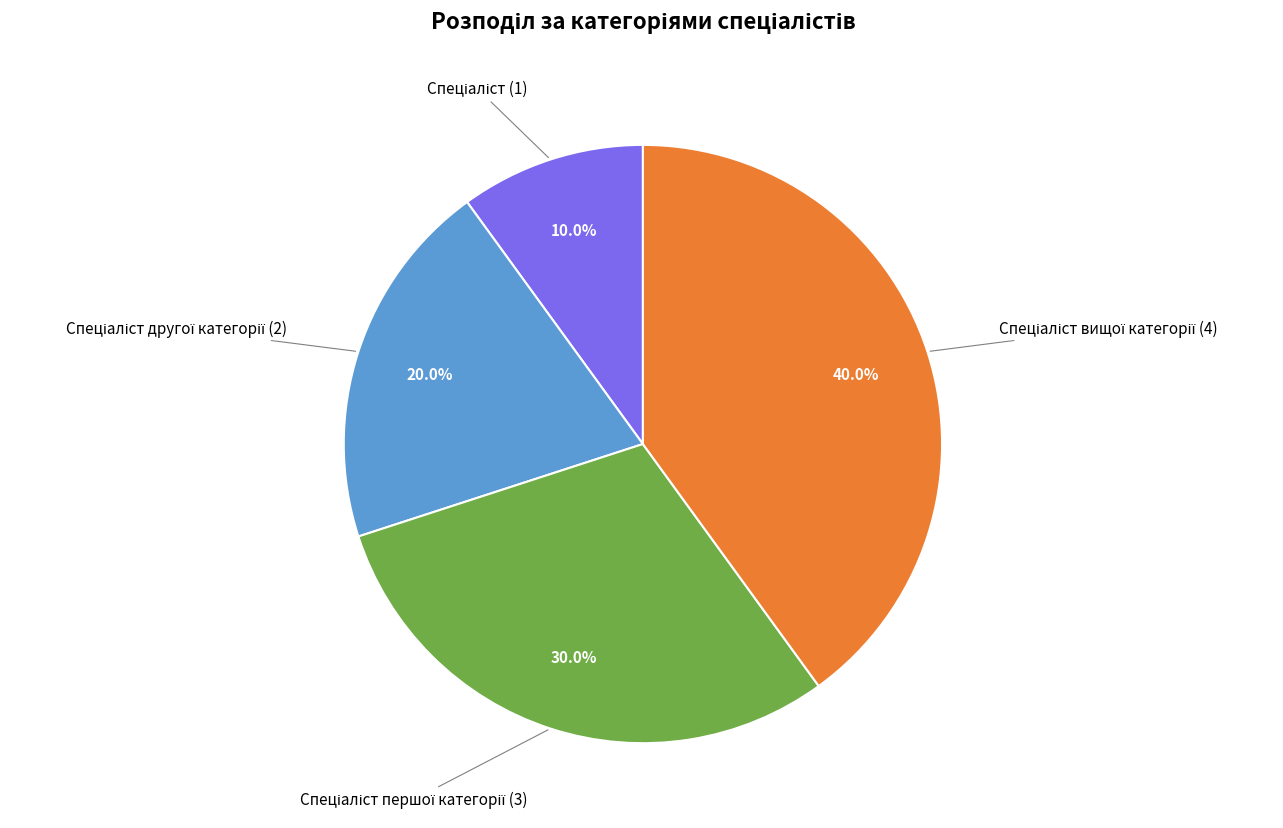

Does any single category account for the majority?

No